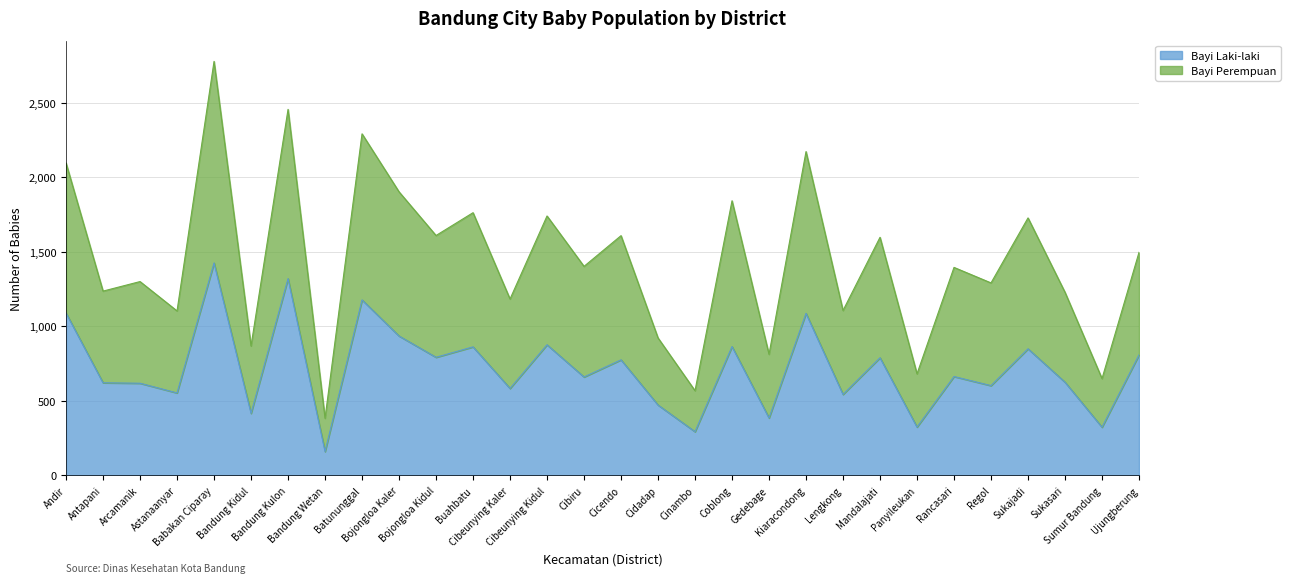

True or false: Bayi Perempuan and Bayi Laki-laki intersect in this chart.

False